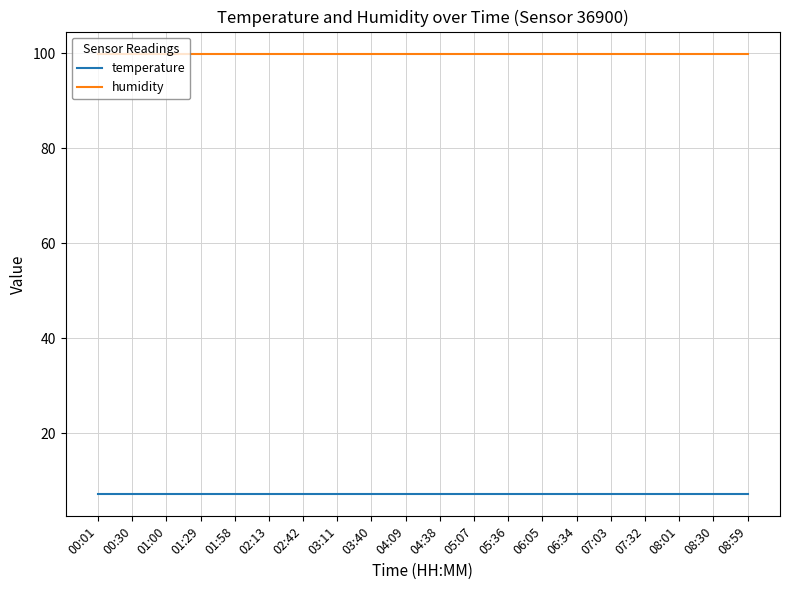

What is the spread (max minus min) of values at 06:34?

92.8